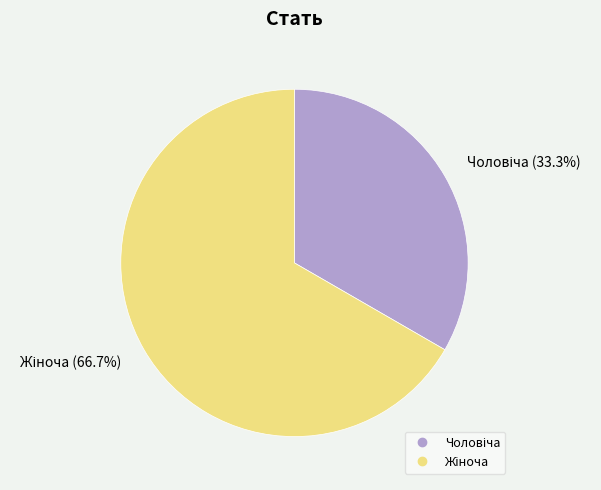

Is there a majority slice in this chart?

Yes